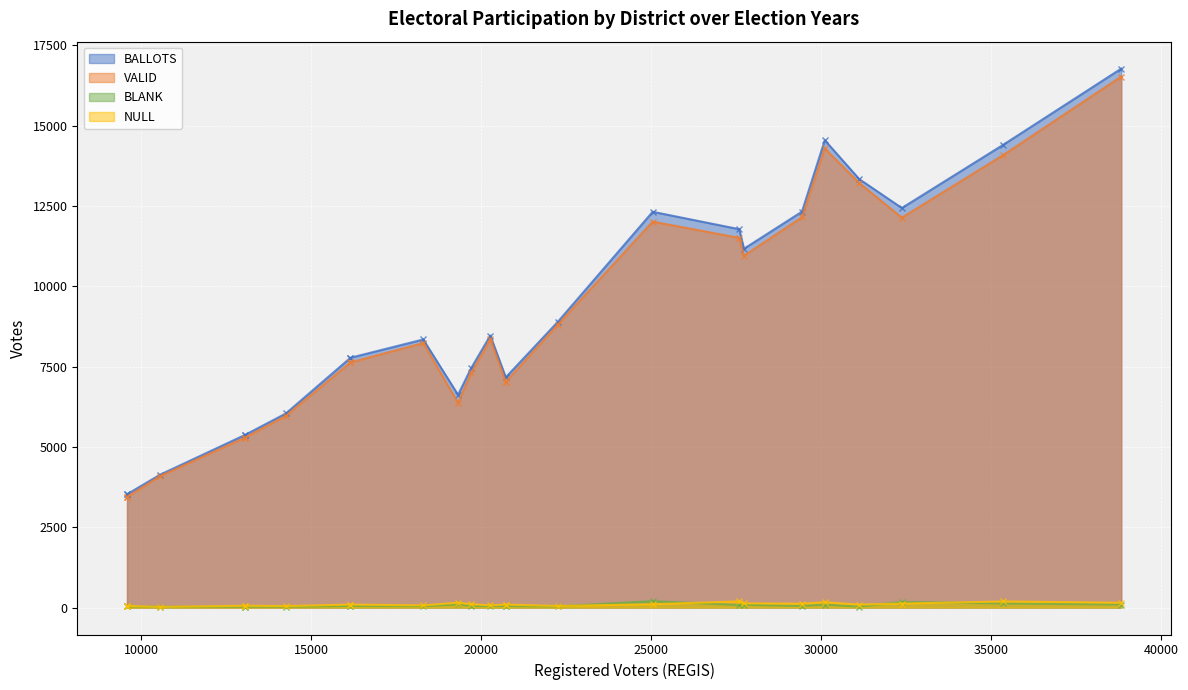

Count the number of data series in this chart.

4